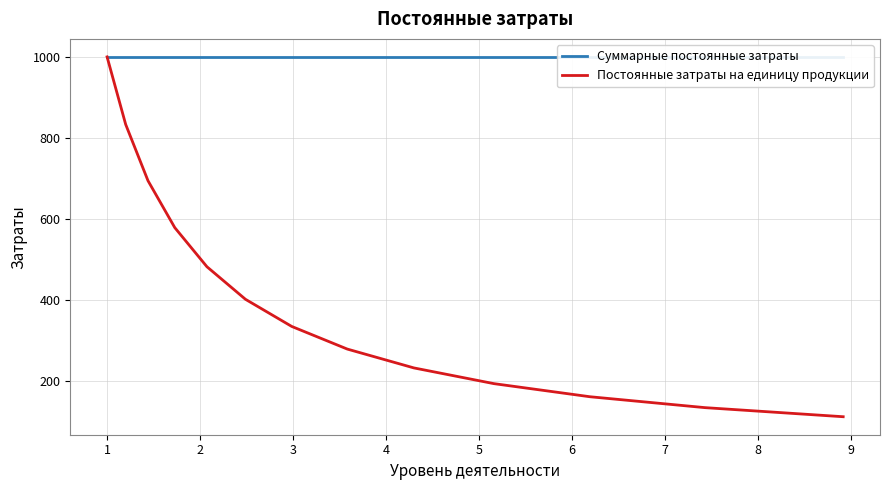

What are all the series names shown in the legend?

Суммарные постоянные затраты, Постоянные затраты на единицу продукции